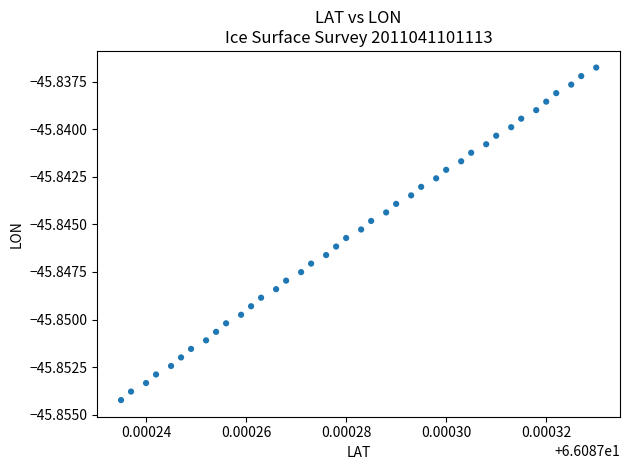

Count the number of points in this scatter plot.

40